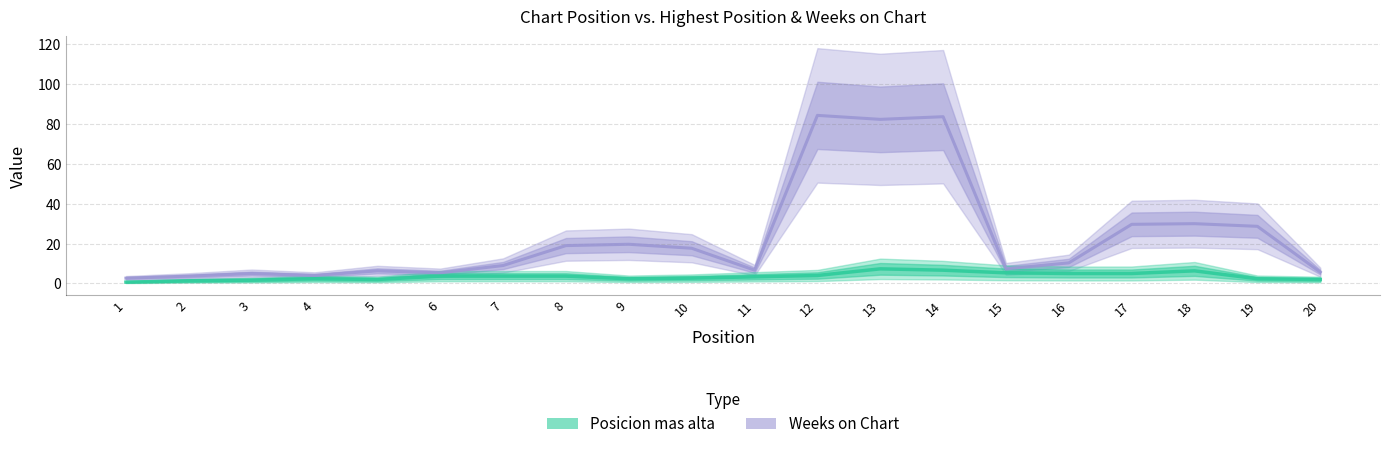

What is the average value of the Weeks on Chart series?

23.1